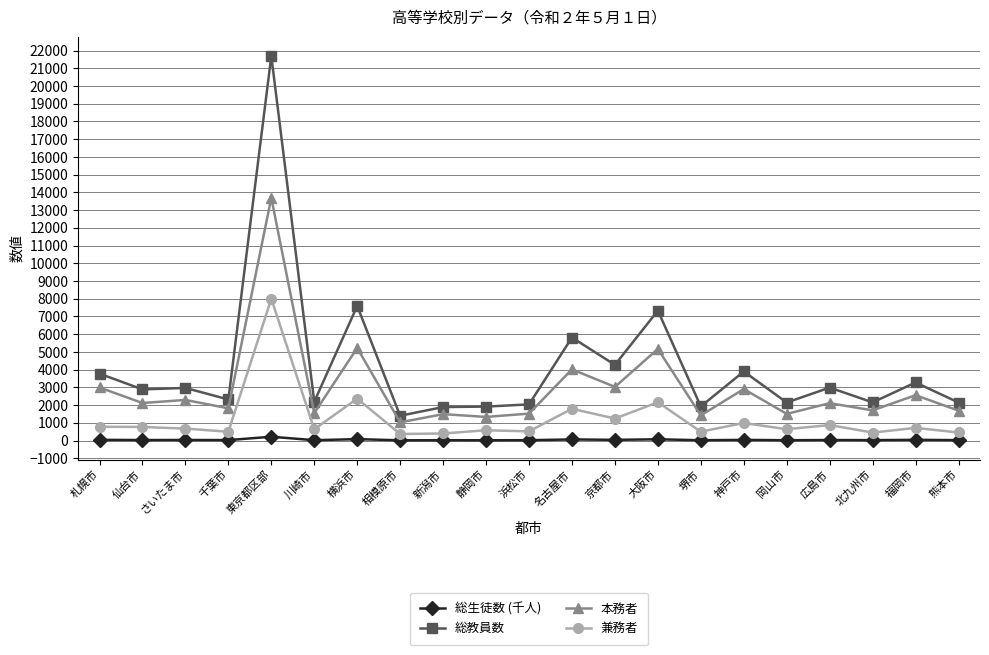

What is the spread (max minus min) of values at 相模原市?

1384.5